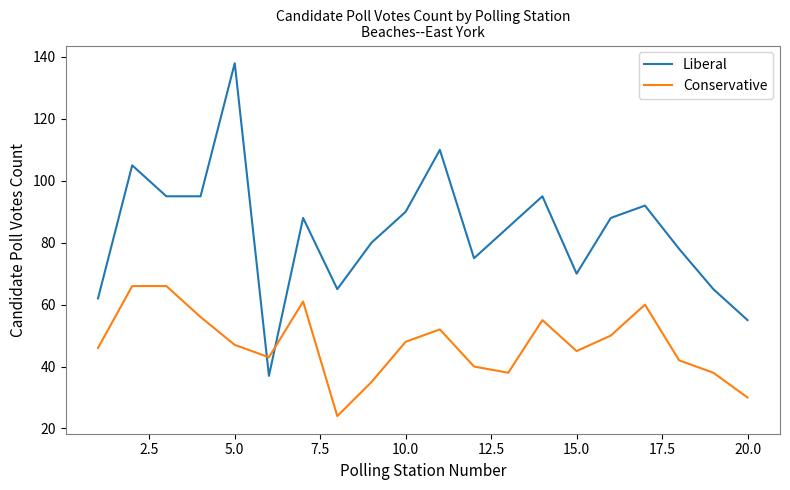

What is the minimum value shown in the chart?

24